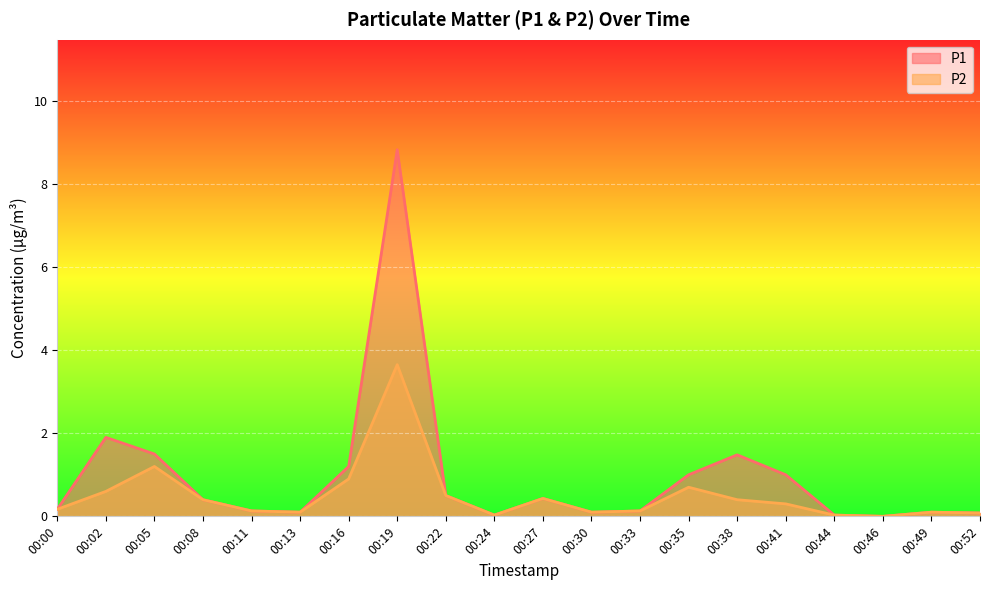

Where is the first local minimum for P1?

00:13